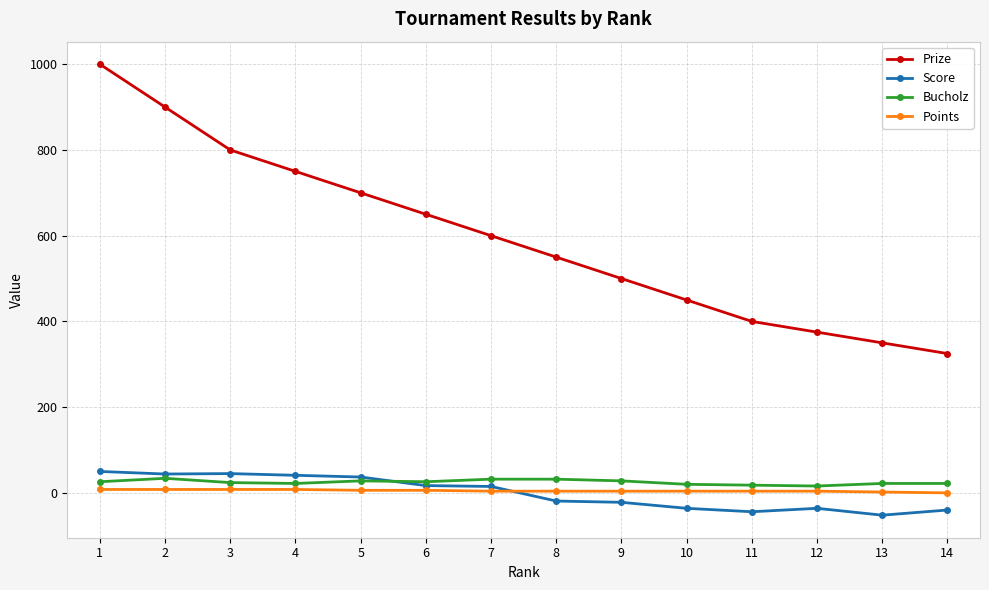

True or false: Points and Score intersect in this chart.

True